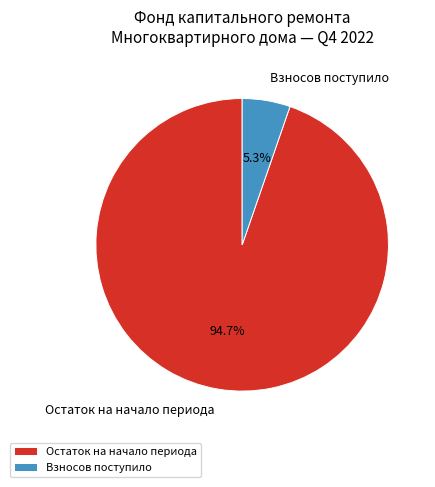

Which slice is the smallest?

Взносов поступило